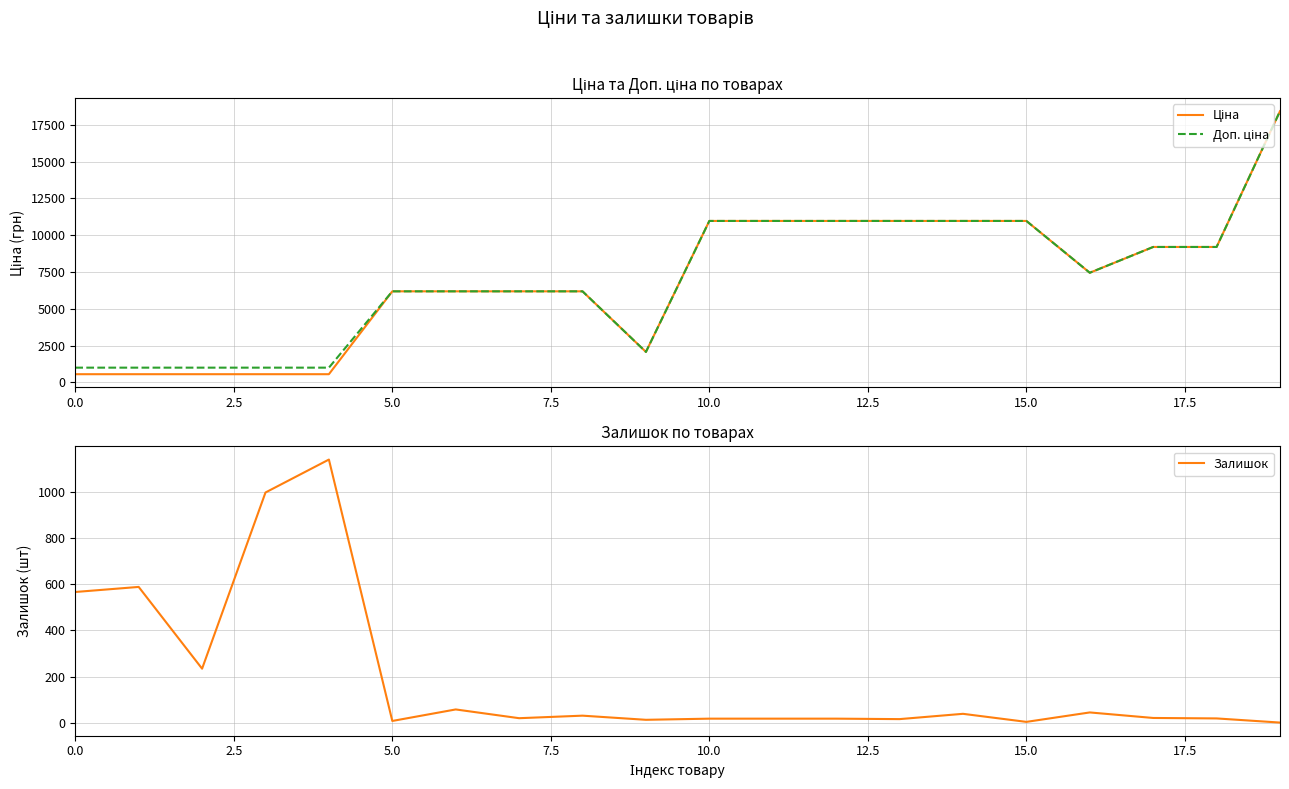

What is the average value of the Доп. ціна series?

7091.4